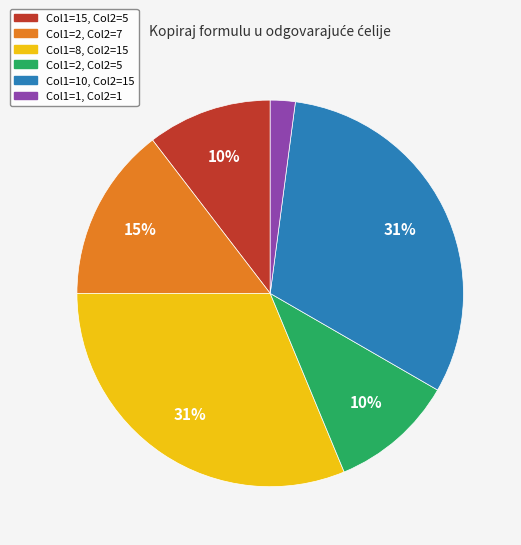

Is there any slice that represents more than half of the pie?

No